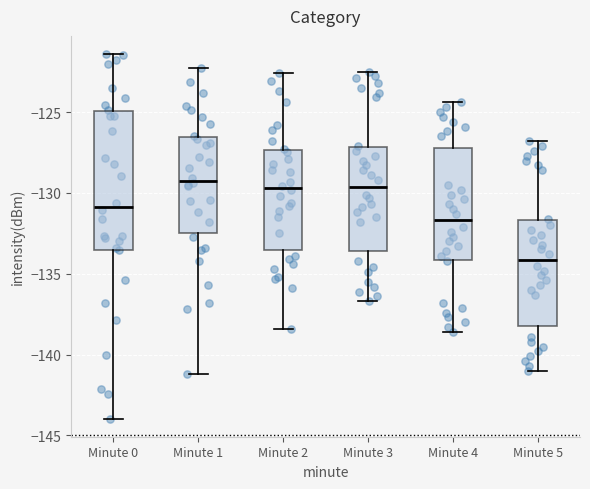

Comparing the boxes themselves (not the whiskers), which one is the tallest?

Minute 0